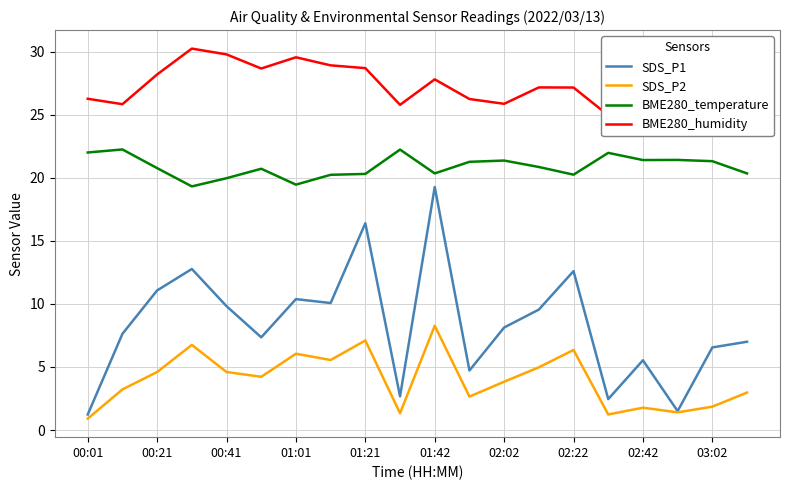

True or false: SDS_P1 has a value of 5.8 at 00:41.

False